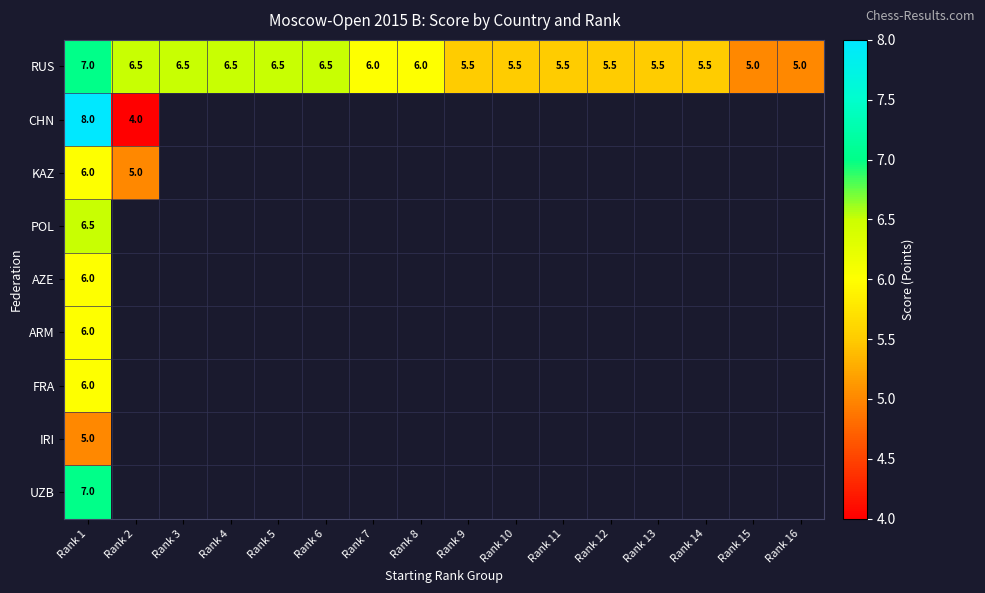

What is the difference between the maximum and minimum values in the RUS series?

2.0